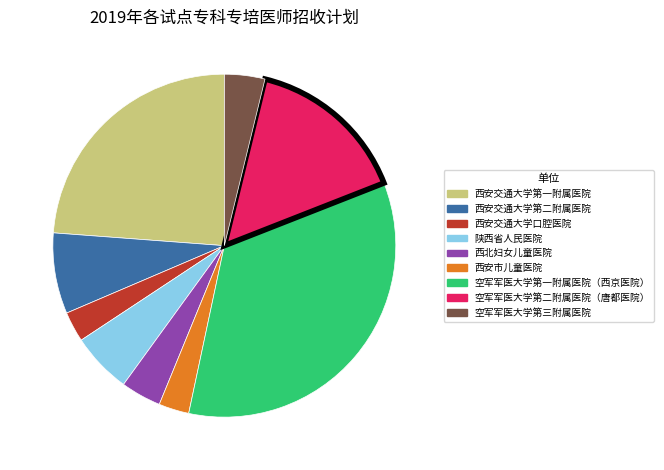

Does any single category account for the majority?

No